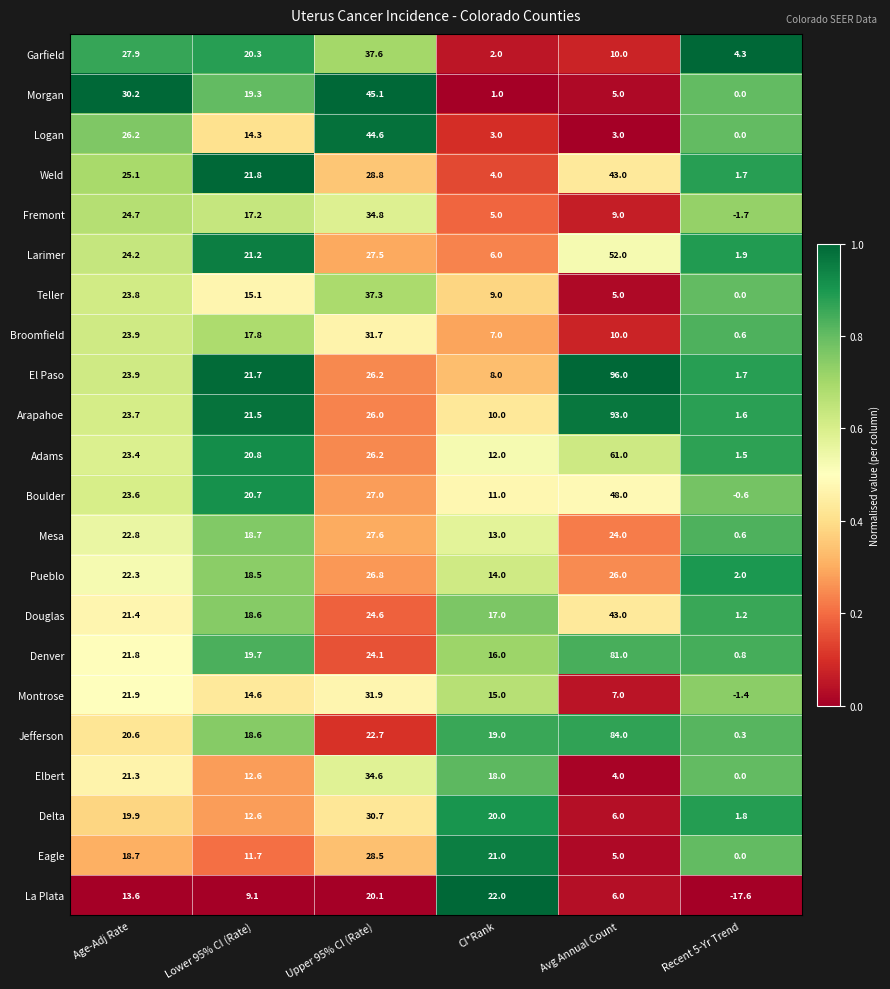

What is the highest value of the Pueblo series?

26.8